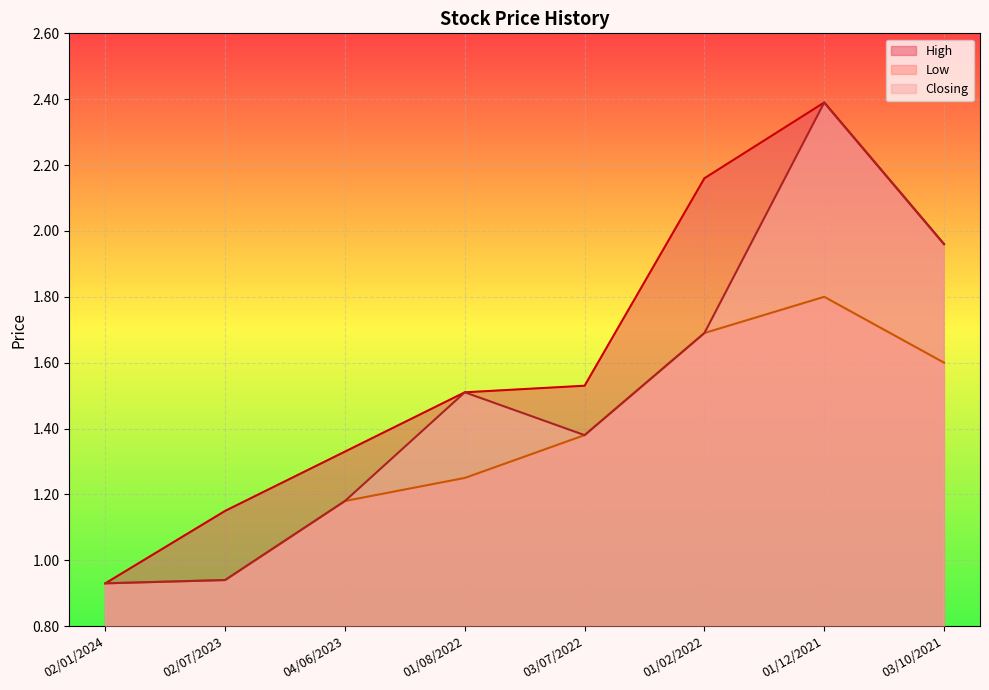

Which has a higher value, 01/12/2021 or 02/07/2023?

01/12/2021